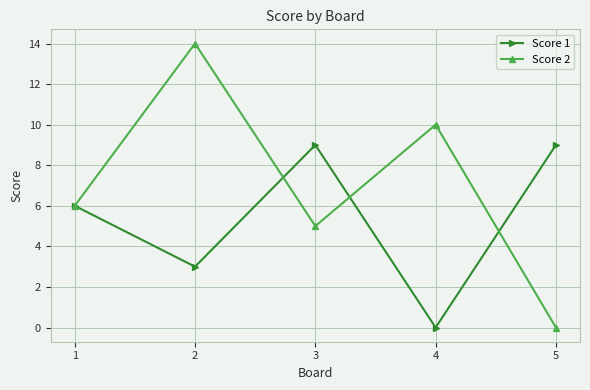

How many lines are shown in the chart?

2